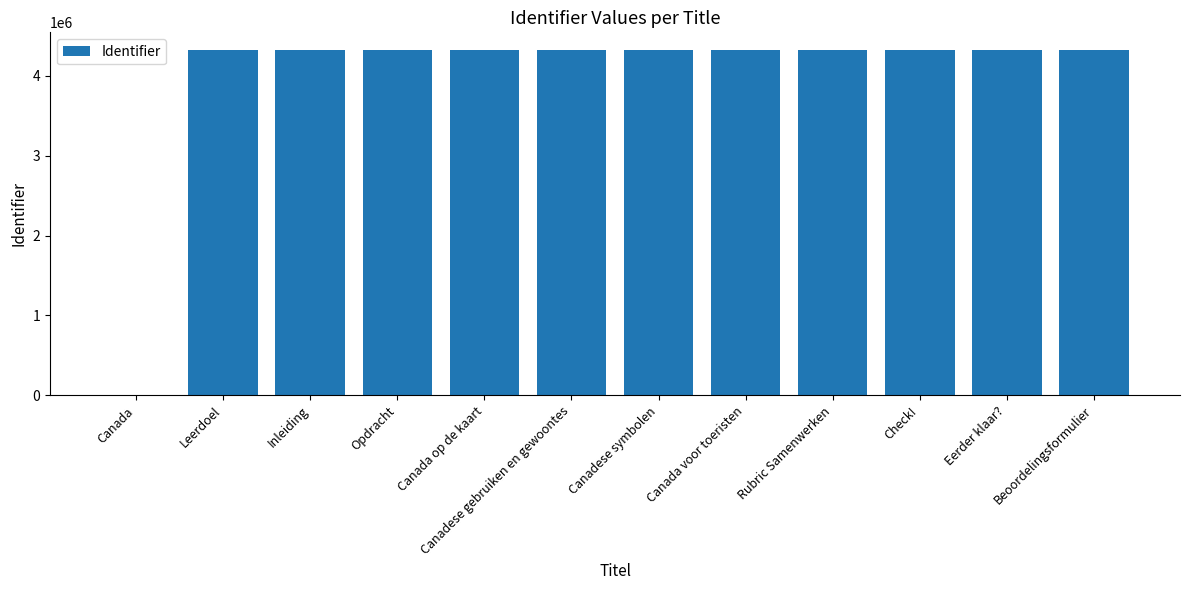

True or false: the data shows 7186099 at Eerder klaar?.

False